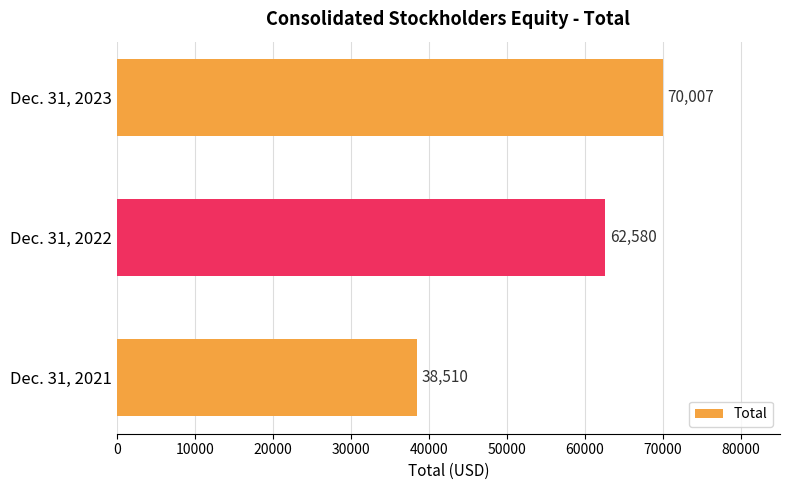

How many values are between 38510 and 70007?

3